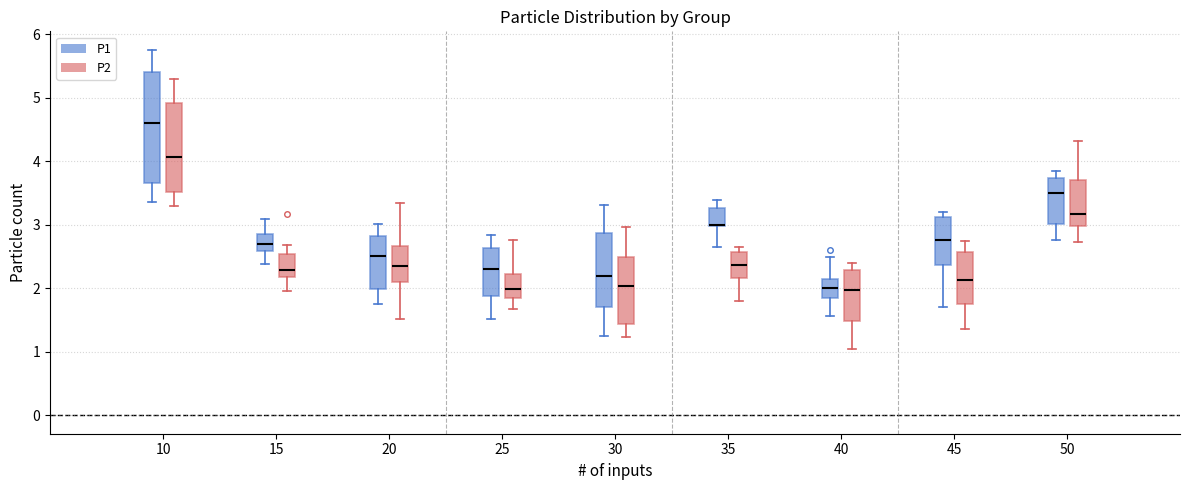

Reading left to right, read every box against the y-axis: the position of its median line, the range the box covers, and the ends of its whiskers. The values are not printed on the chart, so give them approximately, as read against the axis.

10 (P1): median 4.6, box 3.7 to 5.4, whiskers 3.4 to 5.8
10 (P2): median 4.1, box 3.5 to 4.9, whiskers 3.3 to 5.3
15 (P1): median 2.7, box 2.6 to 2.9, whiskers 2.4 to 3.1
15 (P2): median 2.3, box 2.2 to 2.5, whiskers 2.0 to 2.7
20 (P1): median 2.5, box 2.0 to 2.8, whiskers 1.8 to 3.0
20 (P2): median 2.3, box 2.1 to 2.7, whiskers 1.5 to 3.3
25 (P1): median 2.3, box 1.9 to 2.6, whiskers 1.5 to 2.8
25 (P2): median 2.0, box 1.9 to 2.2, whiskers 1.7 to 2.8
30 (P1): median 2.2, box 1.7 to 2.9, whiskers 1.3 to 3.3
30 (P2): median 2.0, box 1.4 to 2.5, whiskers 1.2 to 3.0
35 (P1): median 3.0 (drawn on the box's lower edge), box 3.0 to 3.3, whiskers 2.6 to 3.4
35 (P2): median 2.4, box 2.2 to 2.6, whiskers 1.8 to 2.7
40 (P1): median 2.0, box 1.9 to 2.1, whiskers 1.6 to 2.5
40 (P2): median 2.0, box 1.5 to 2.3, whiskers 1.0 to 2.4
45 (P1): median 2.8, box 2.4 to 3.1, whiskers 1.7 to 3.2
45 (P2): median 2.1, box 1.8 to 2.6, whiskers 1.4 to 2.7
50 (P1): median 3.5, box 3.0 to 3.7, whiskers 2.8 to 3.9
50 (P2): median 3.2, box 3.0 to 3.7, whiskers 2.7 to 4.3